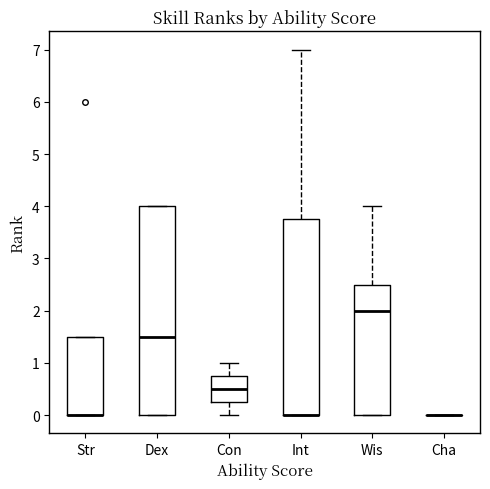

Reading left to right, transcribe this box plot: for each box, give where its median line is, the range the box spans, and where its two whiskers end, as read against the y-axis. The values are not printed on the chart, so give them approximately, as read against the axis.

Str: median 0.0 (drawn on the box's lower edge), box 0.0 to 1.5, whiskers 0.0 to 1.5
Dex: median 1.5, box 0.0 to 4.0, whiskers 0.0 to 4.0
Con: median 0.5, box 0.3 to 0.8, whiskers 0.0 to 1.0
Int: median 0.0 (drawn on the box's lower edge), box 0.0 to 3.8, whiskers 0.0 to 7.0
Wis: median 2.0, box 0.0 to 2.5, whiskers 0.0 to 4.0
Cha: box collapsed to a line at 0.0, whiskers 0.0 to 0.0